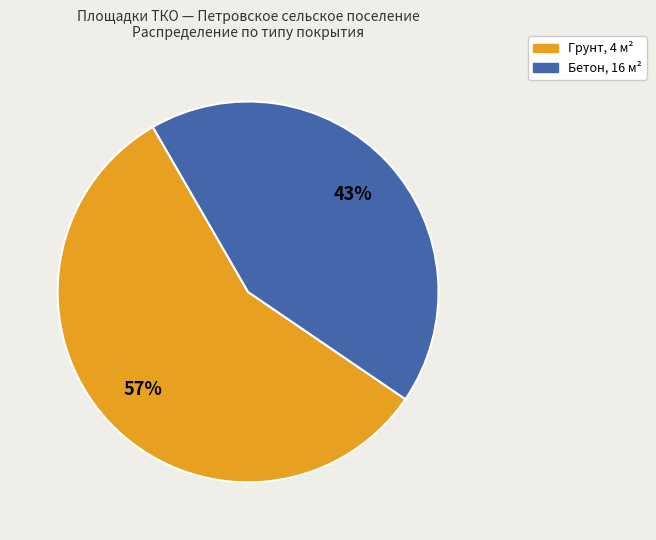

True or false: Бетон, 16 м² accounts for 43% of the total.

True